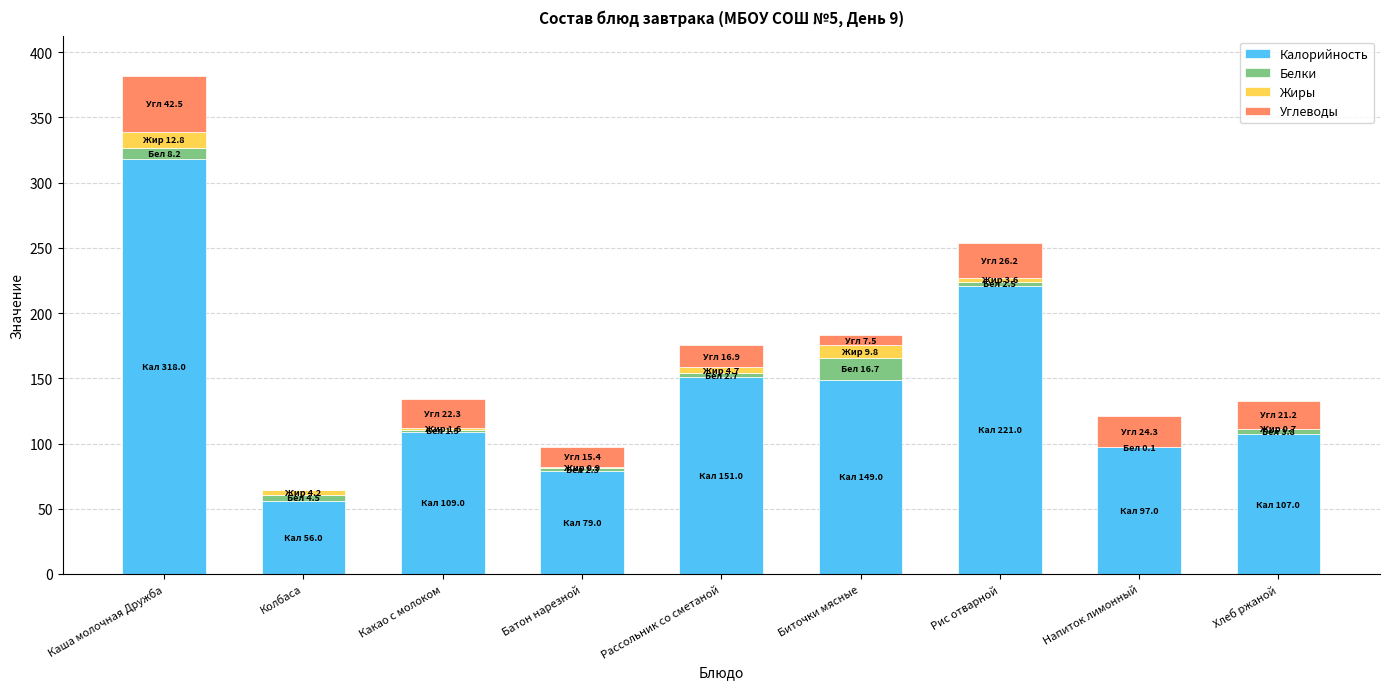

What is the highest value of the Калорийность series?

318.0